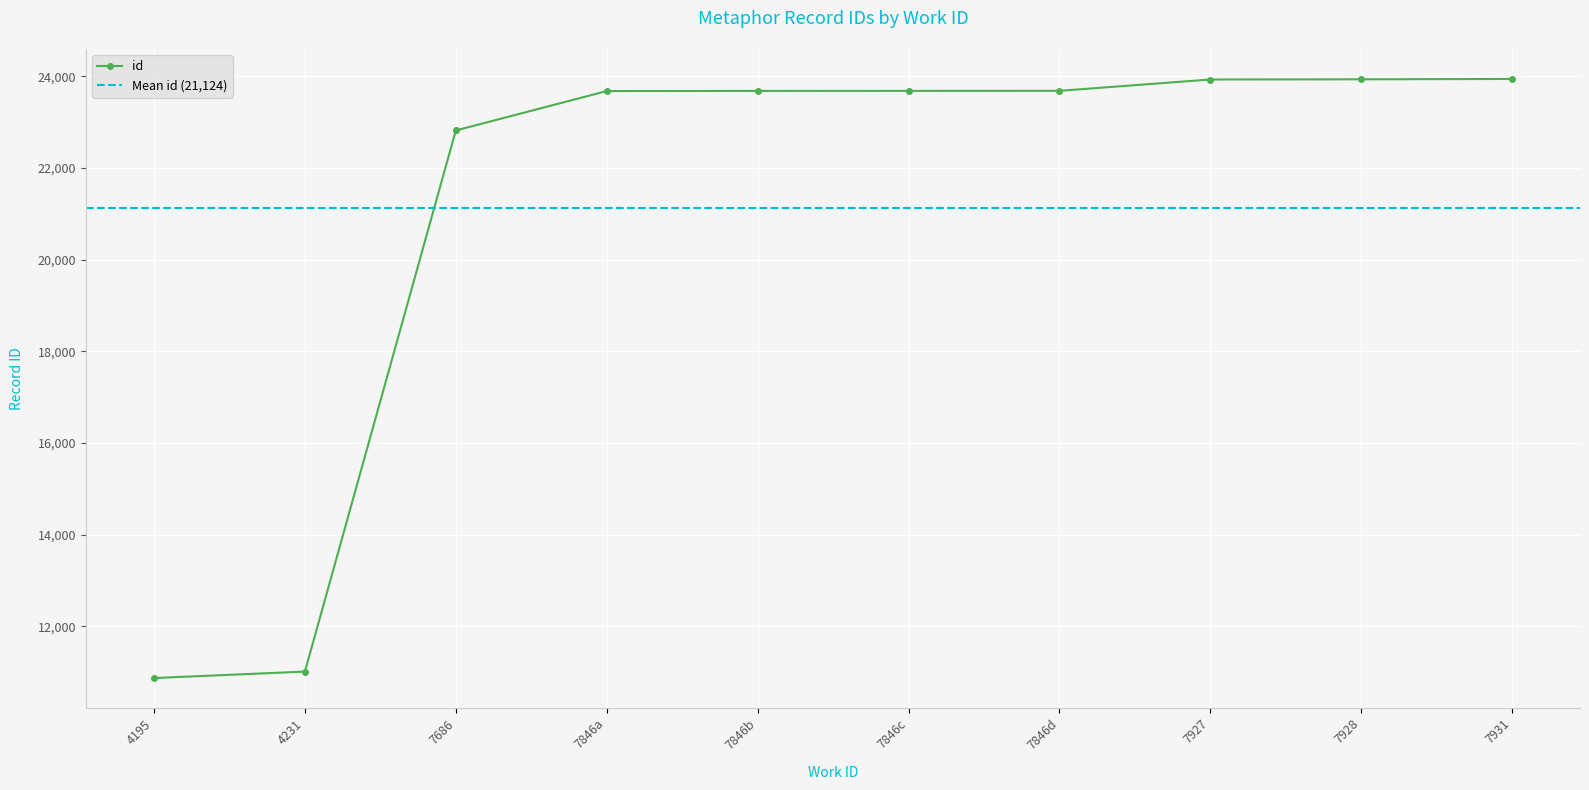

How many distinct data groups are displayed?

1